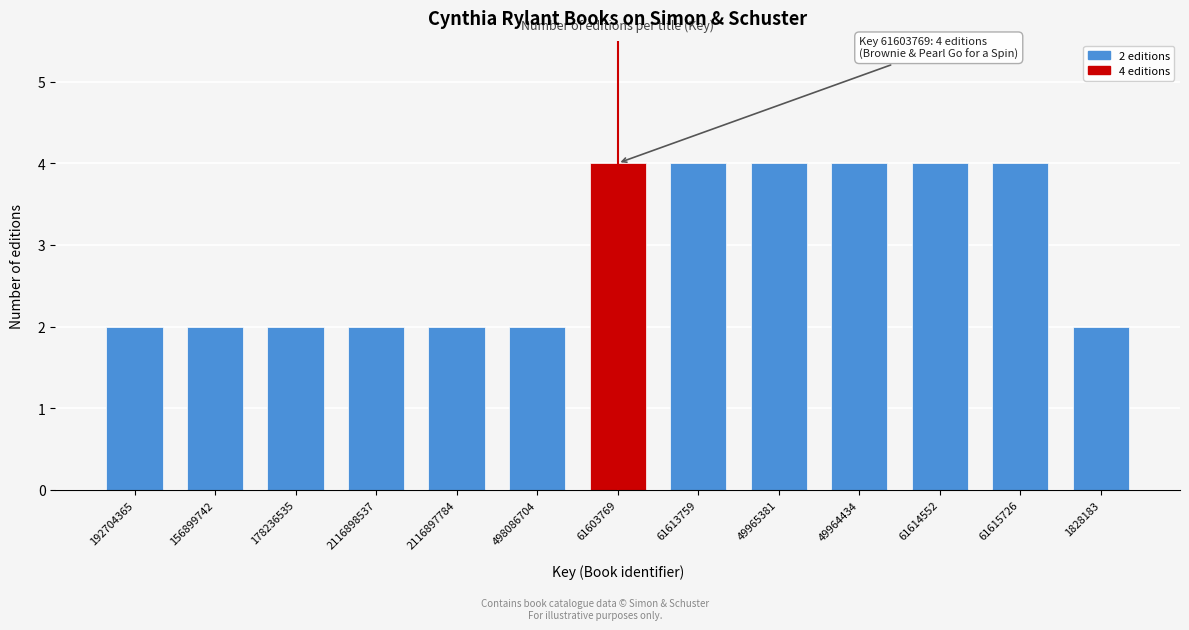

Reading left to right, list all the values displayed in this chart.

2	2	2	2	2	2	4	4	4	4	4	4	2